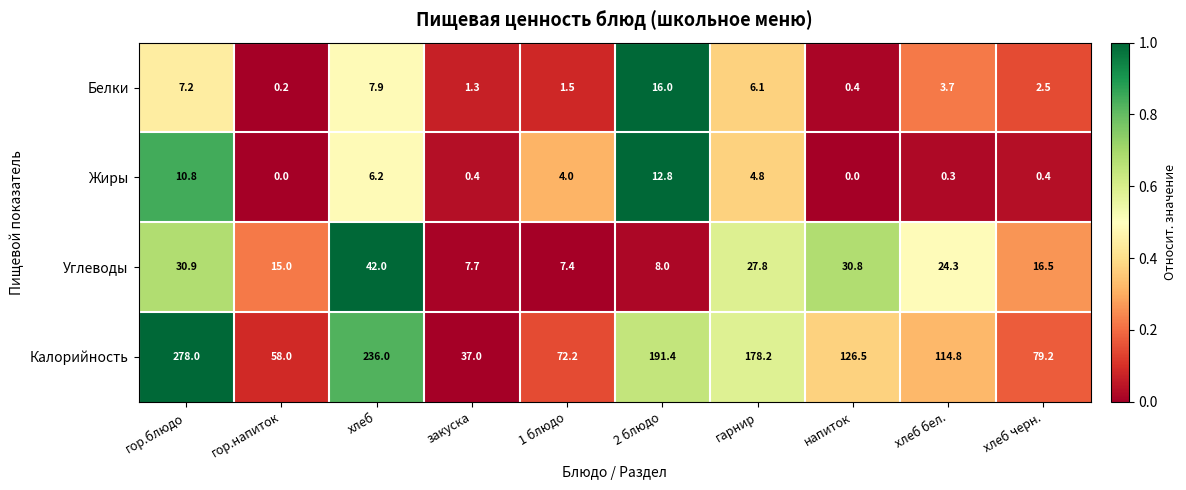

At which category is the sum across all series the highest?

гор.блюдо